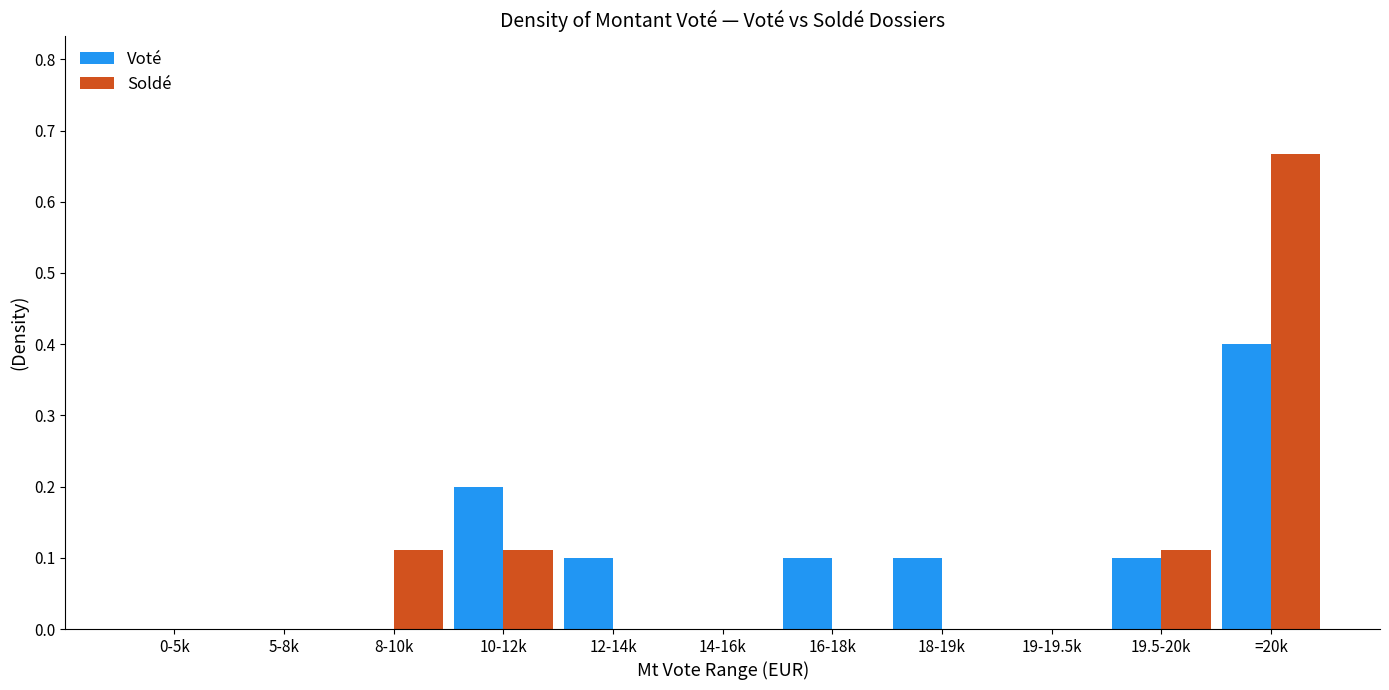

Is it true that Voté equals 0.2 at 19.5-20k?

False